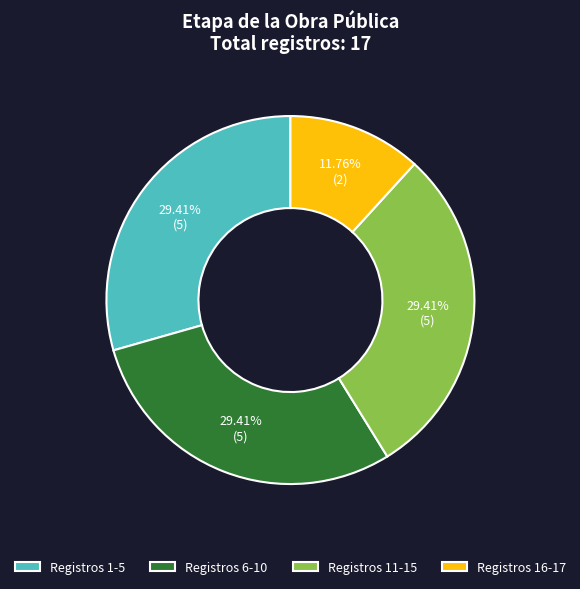

Does any single category account for the majority?

No